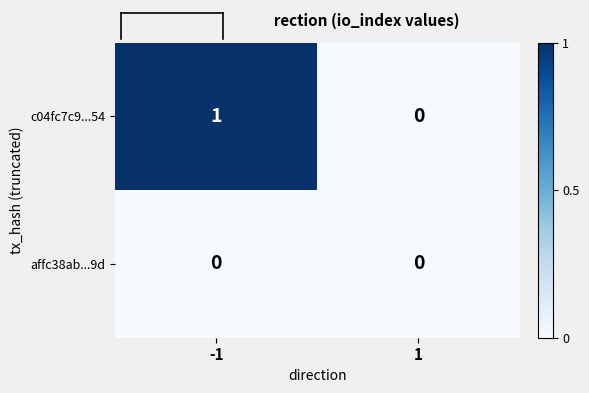

List the labels in order of c04fc7c9...54 value, largest first.

-1, 1